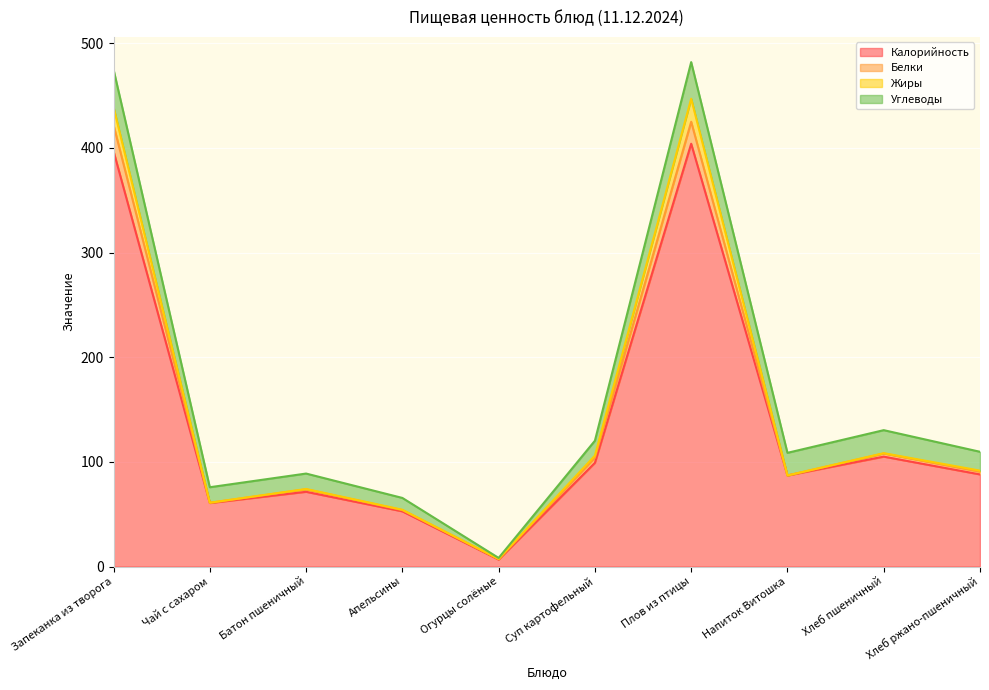

At which label does Калорийность reach its minimum?

Огурцы солёные